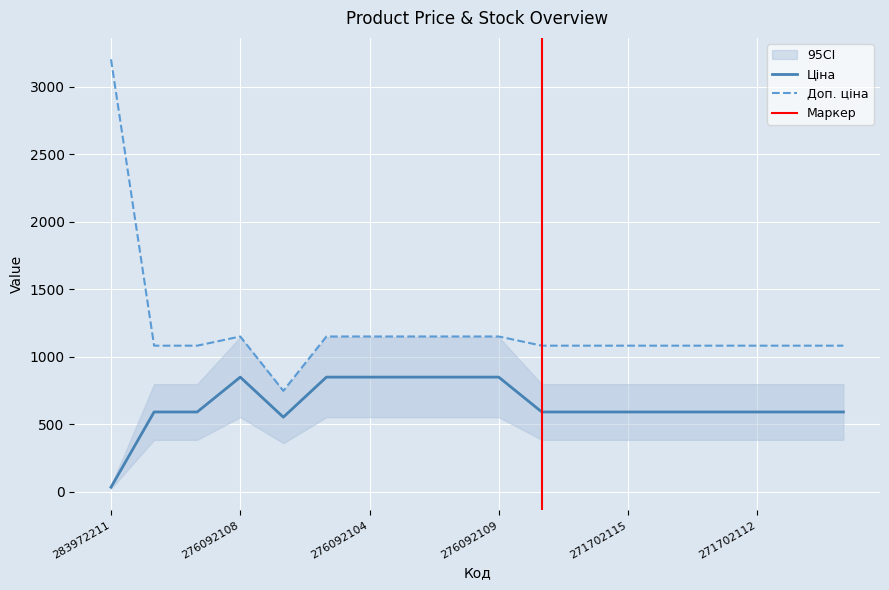

At how many categories does at least one series exceed 3157?

1